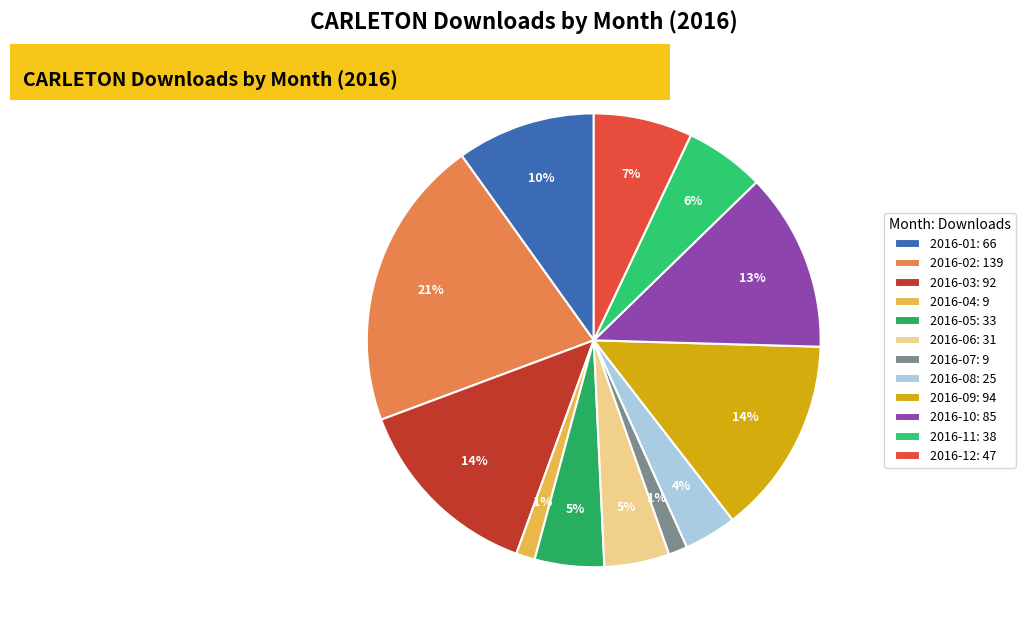

How many segments does this pie chart have?

12